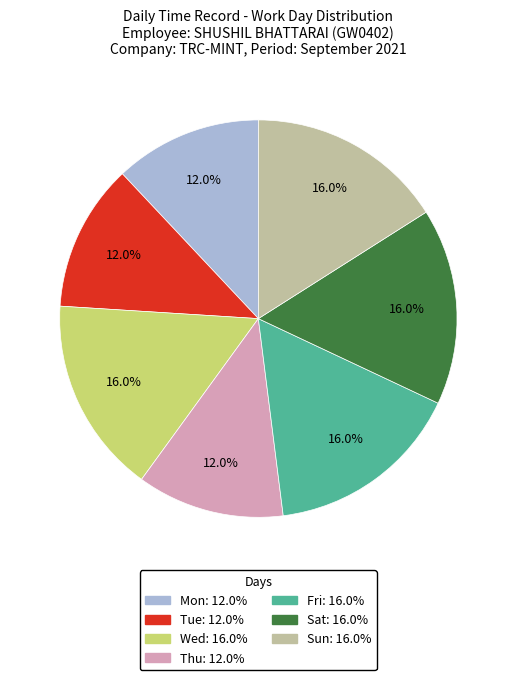

To the nearest percent, what is the average slice percentage?

14%